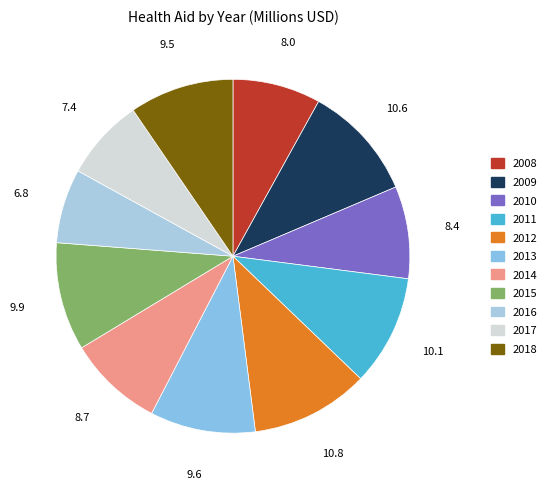

How many slices are in this pie chart?

11